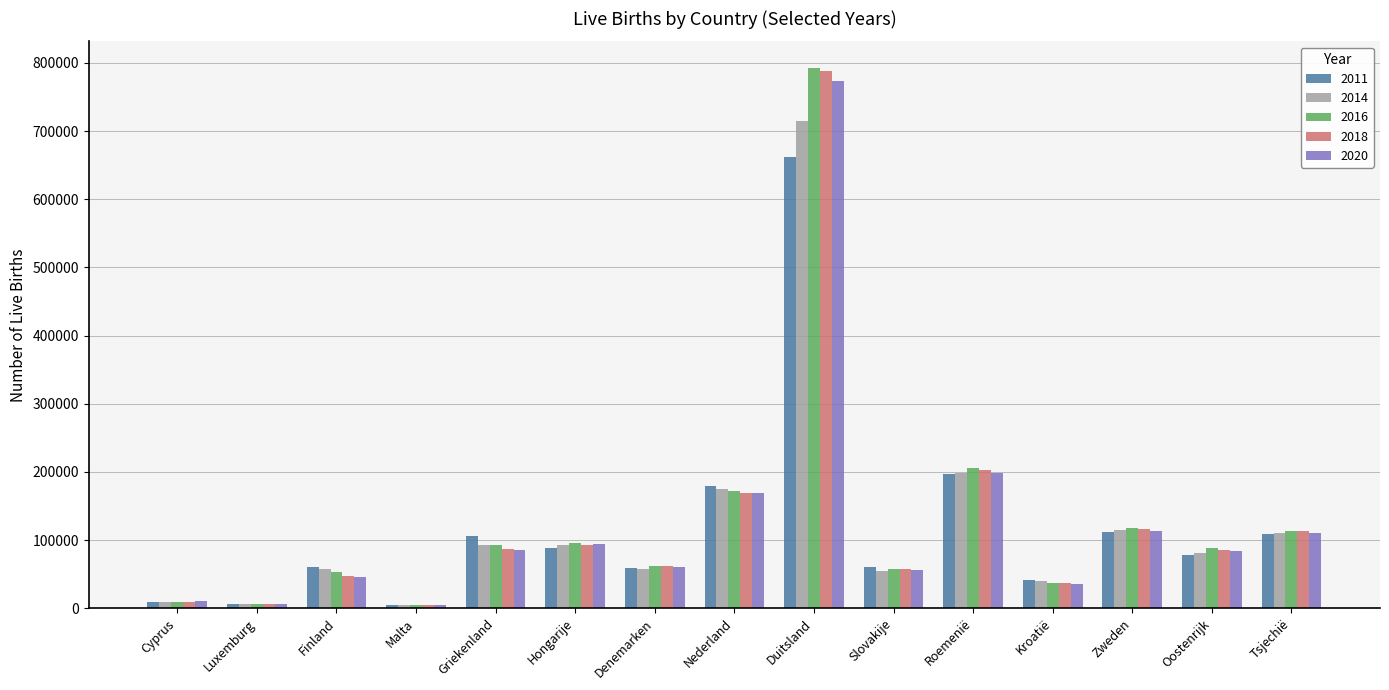

Is it true that 2018 equals 36945 at Kroatië?

True